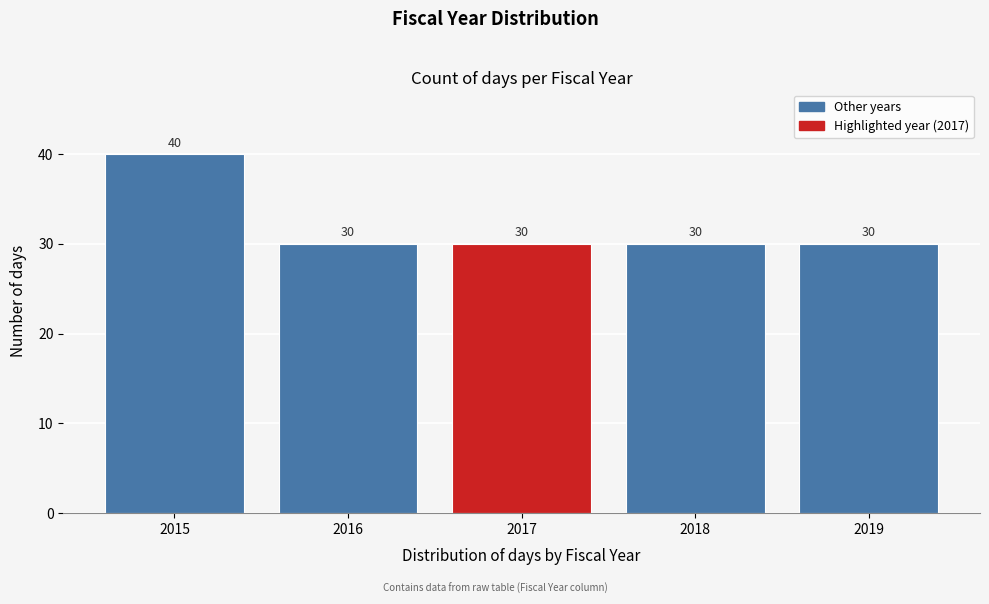

Reading left to right, what are all the values shown in this chart?

2015=40	2016=30	2017=30	2018=30	2019=30